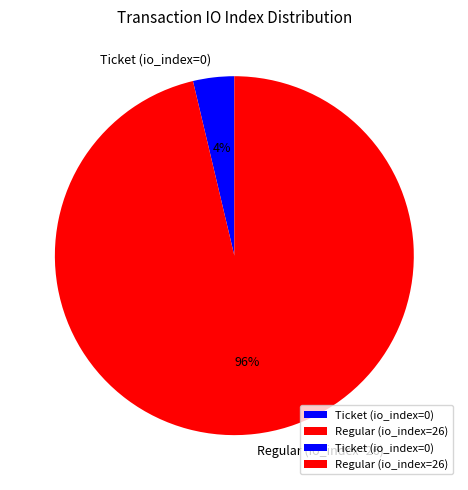

To the nearest percent, what is the average slice percentage?

50%